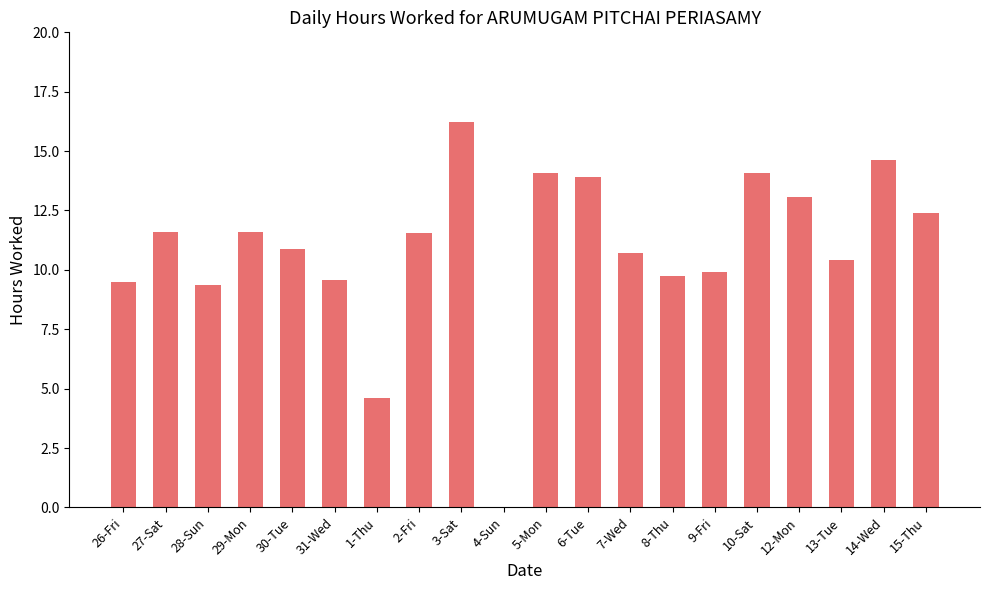

What is the approximate value at 2-Fri?

11.6